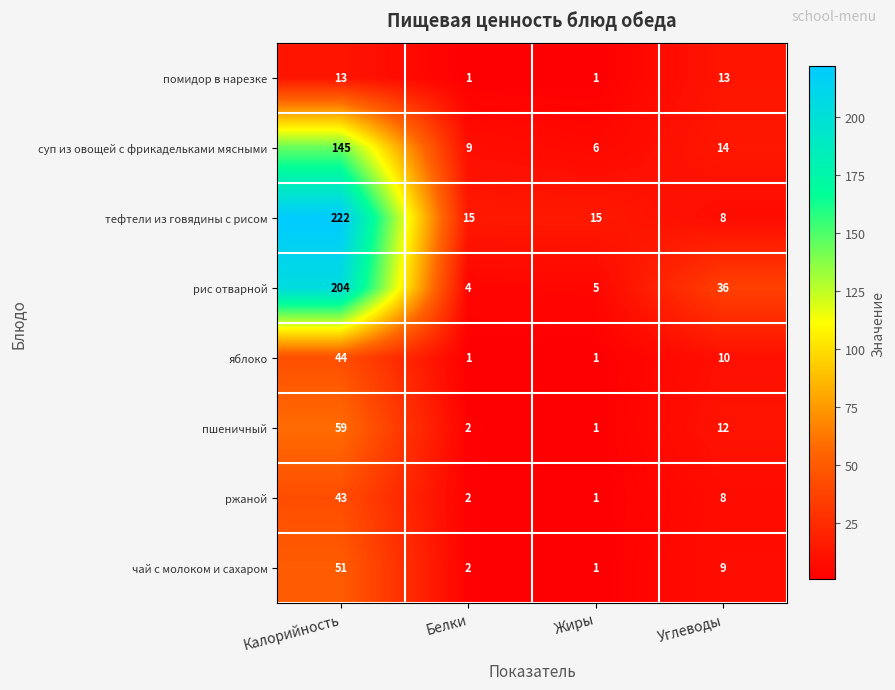

Which series changed the most between Калорийность and Белки?

тефтели из говядины с рисом